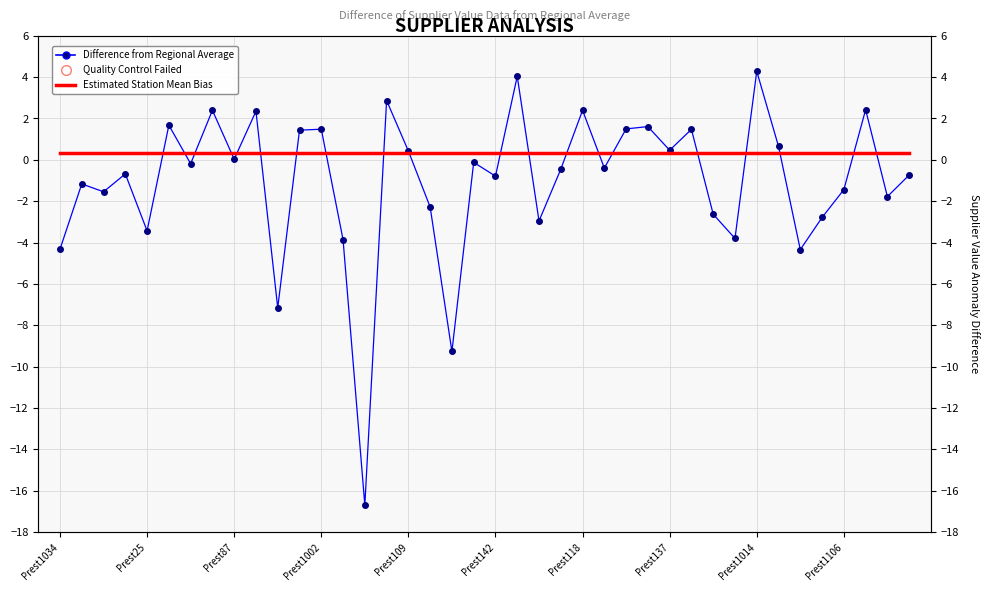

In Difference from Regional Average, how many points are lower than both neighbors (excluding endpoints)?

14